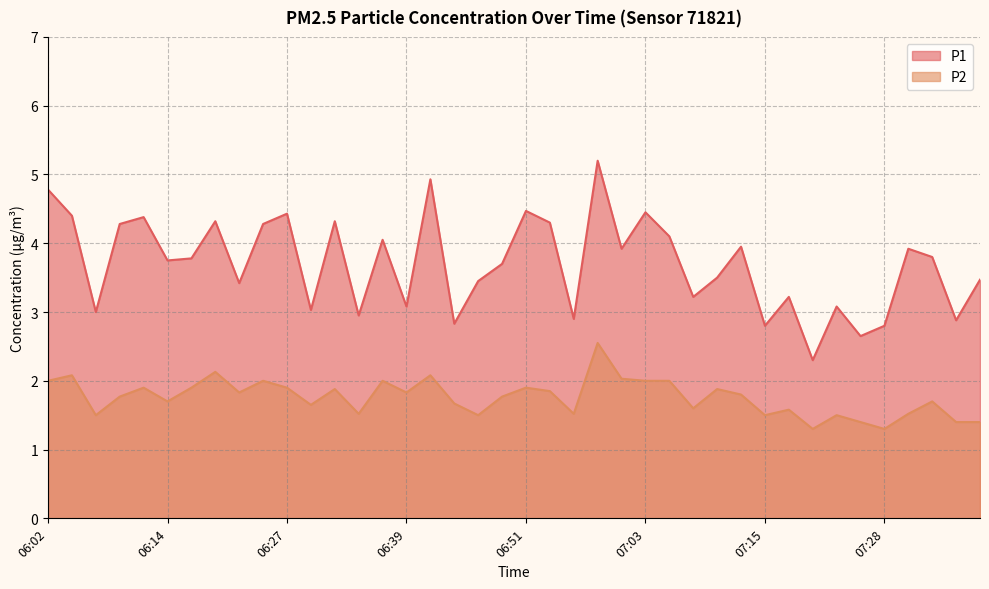

How many lines are shown in the chart?

2